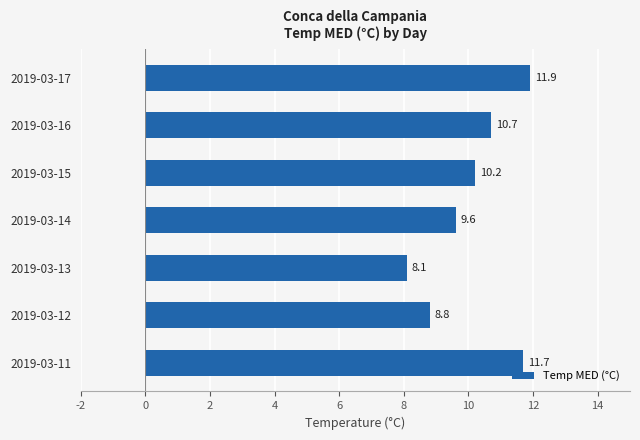

What is the difference between the maximum and second lowest values?

3.1